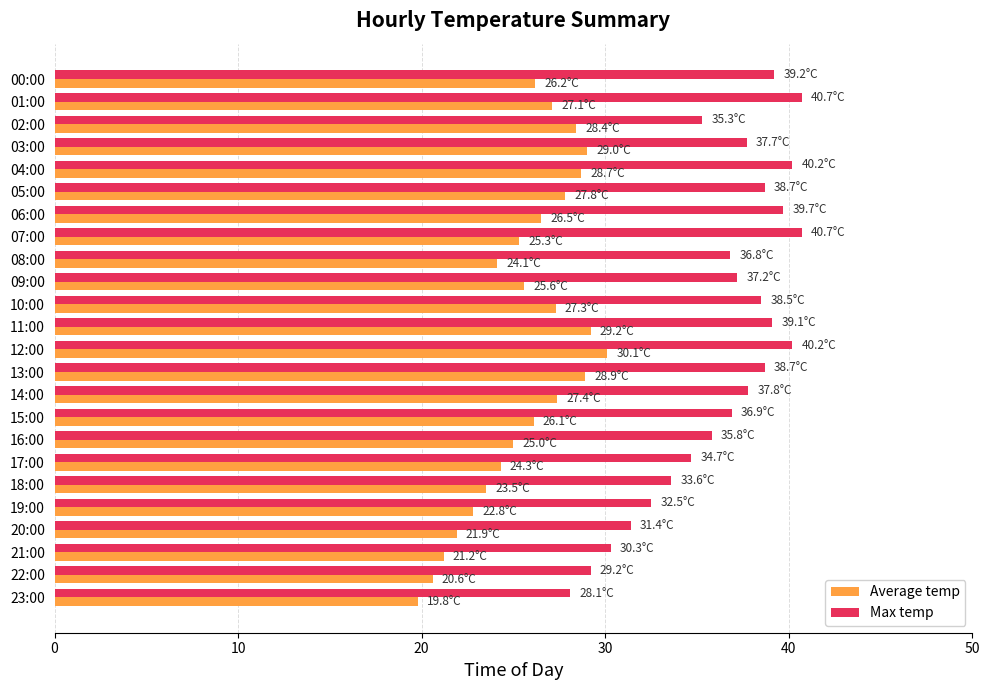

What value does the Max temp series have at 02:00?

35.3